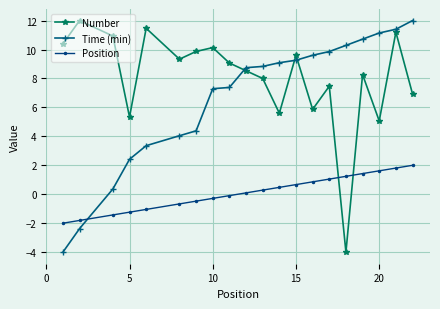

What is the minimum value for Position?

-2.0